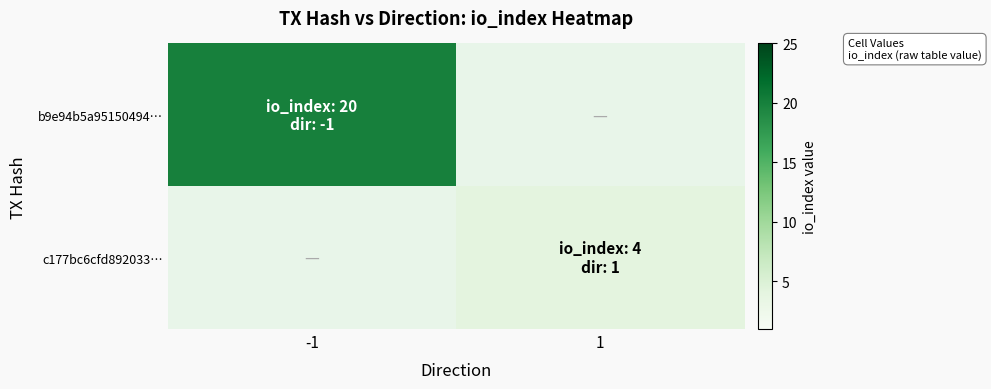

What is the lowest value of the b9e94b5a95150494… series?

20.0